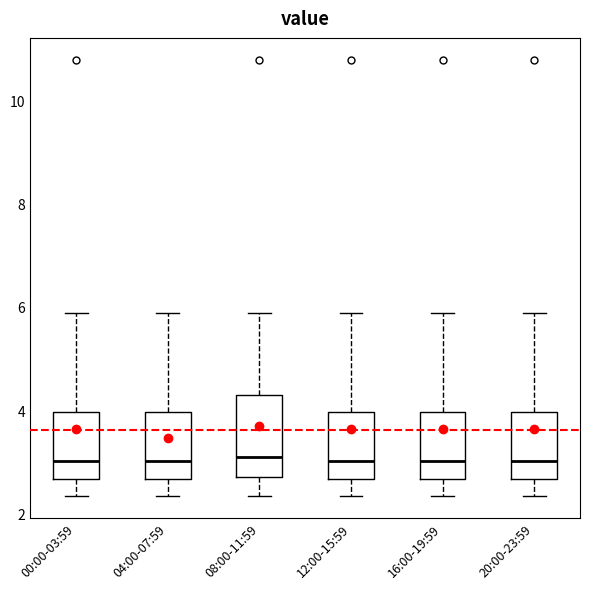

Where is the lower edge of the box for 08:00-11:59 on the y-axis? The values are not printed on the chart, so give them approximately, as read against the axis.

2.8